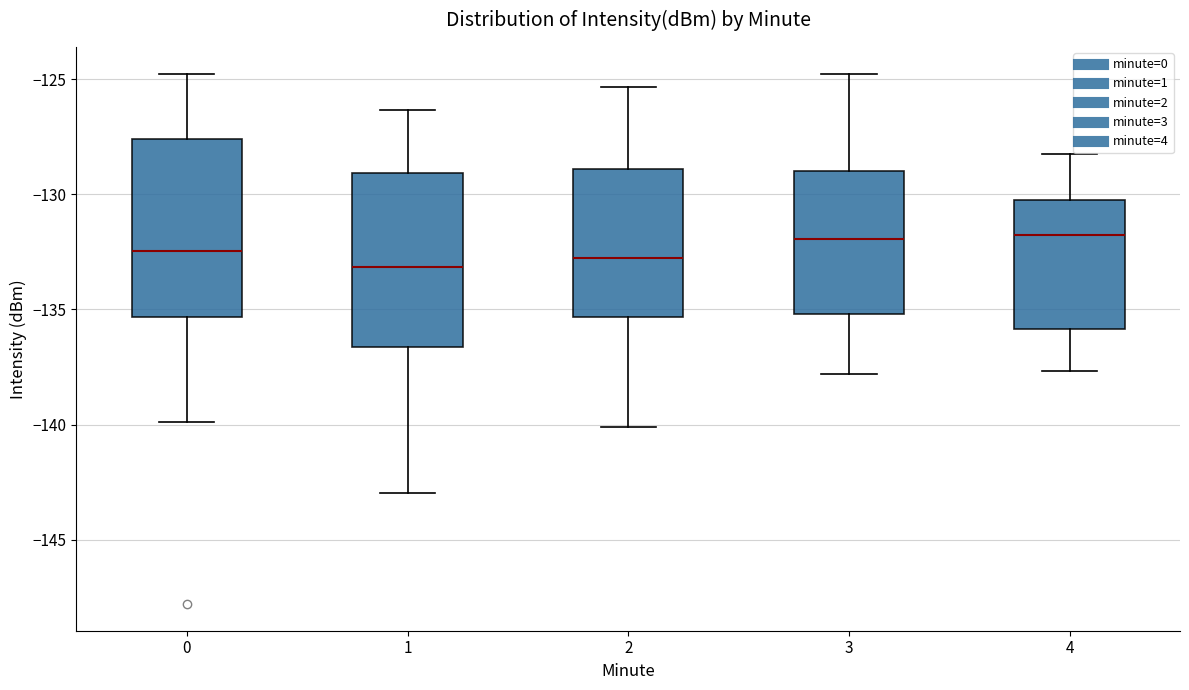

Where does the median line of the box at x = 2 sit on the y-axis? The values are not printed on the chart, so give them approximately, as read against the axis.

-133.0